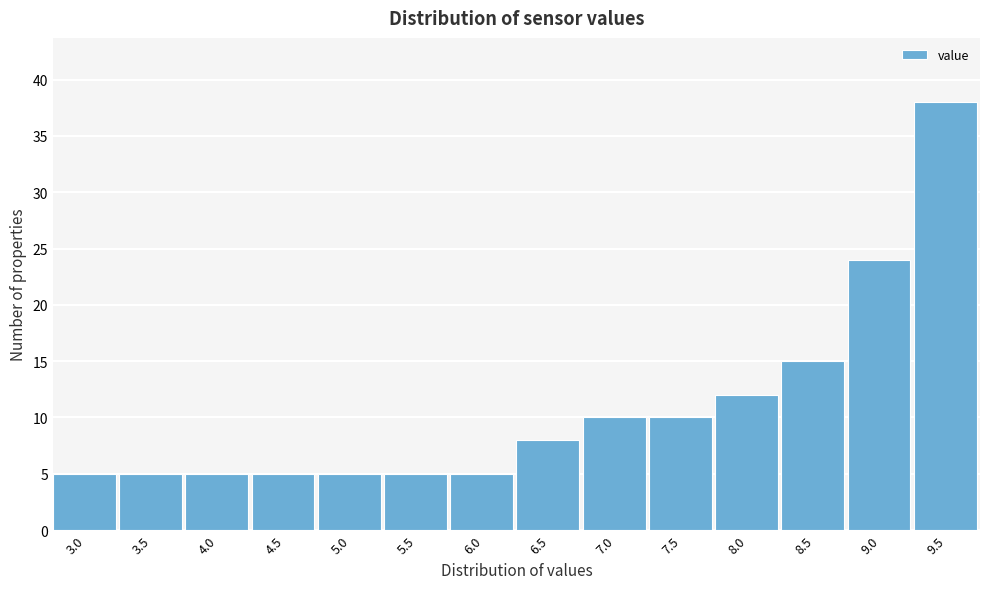

Reading left to right, extract all data points from this chart.

5	5	5	5	5	5	5	8	10	10	12	15	24	38